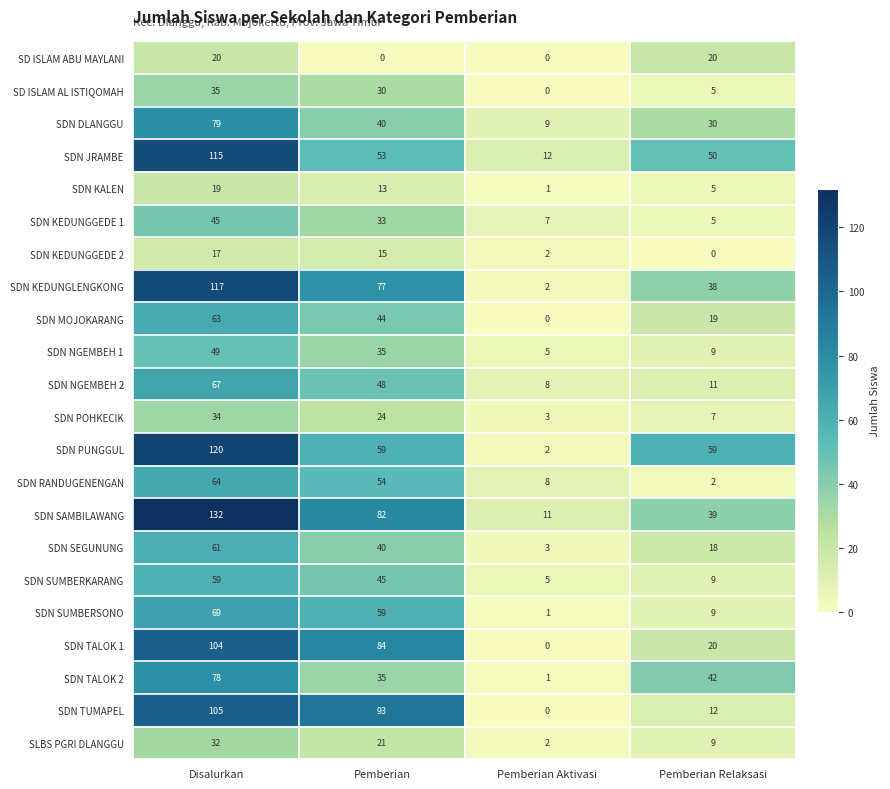

What is the total value across all series at Disalurkan?

1484